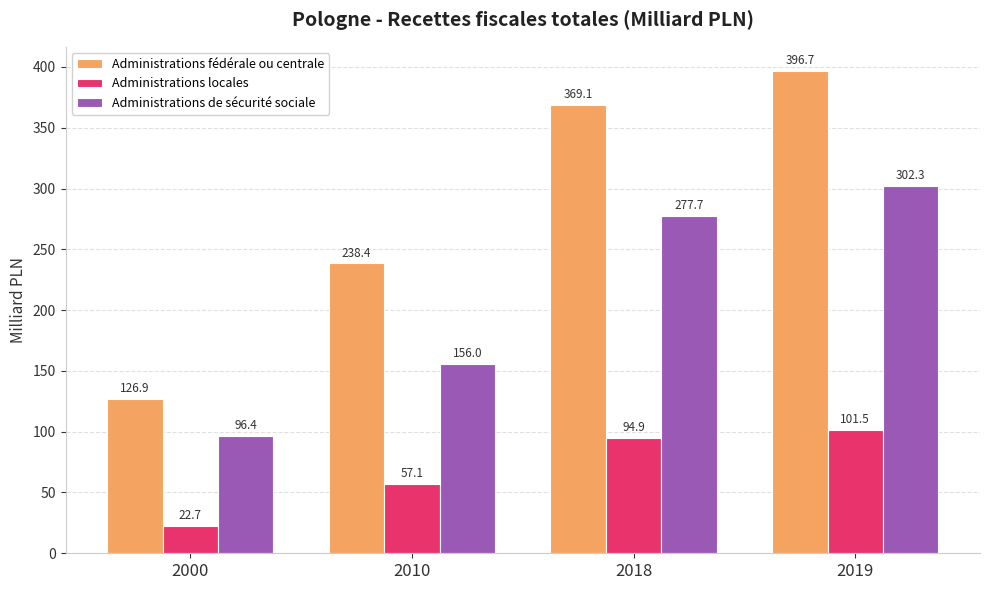

Reading left to right, transcribe all the data shown in this chart.

Administrations fédérale ou centrale: 2000=126.9	2010=238.4	2018=369.1	2019=396.7
Administrations locales: 2000=22.7	2010=57.1	2018=94.9	2019=101.5
Administrations de sécurité sociale: 2000=96.4	2010=156.0	2018=277.7	2019=302.3